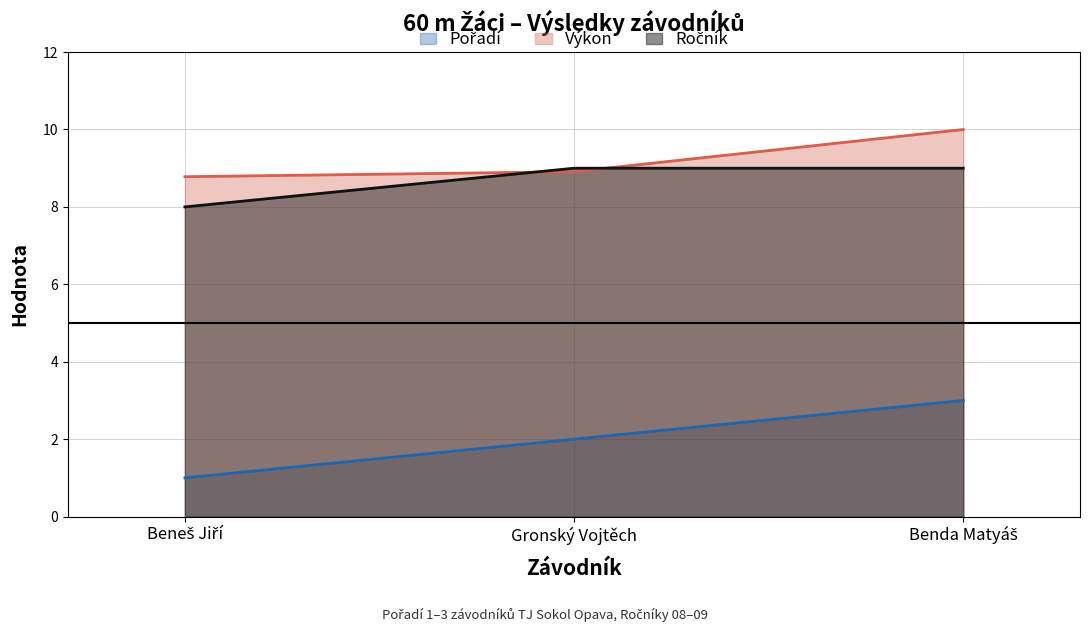

Reading left to right, transcribe all the data shown in this chart.

Pořadí: 1.0	2.0	3.0
Výkon: 8.8	8.9	10.0
Ročník: 8.0	9.0	9.0